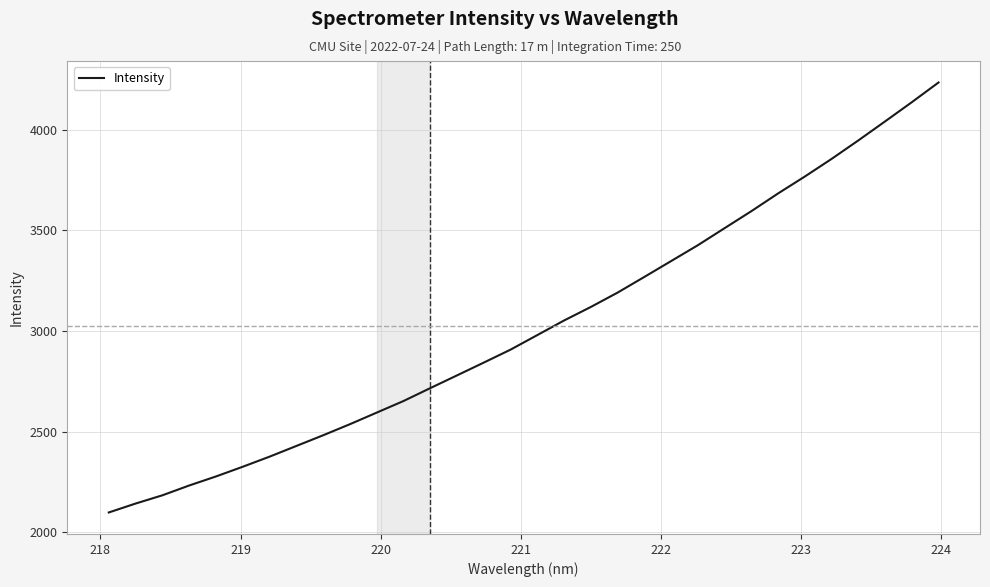

What is the difference between the maximum and minimum values?

2134.9